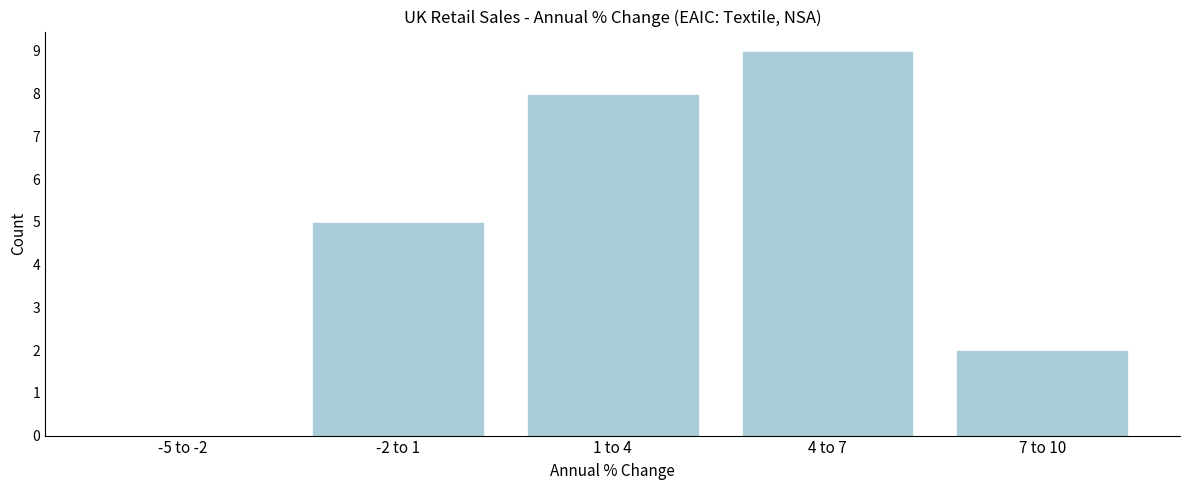

Reading left to right, extract all data points from this chart.

-5 to -2=0	-2 to 1=5	1 to 4=8	4 to 7=9	7 to 10=2